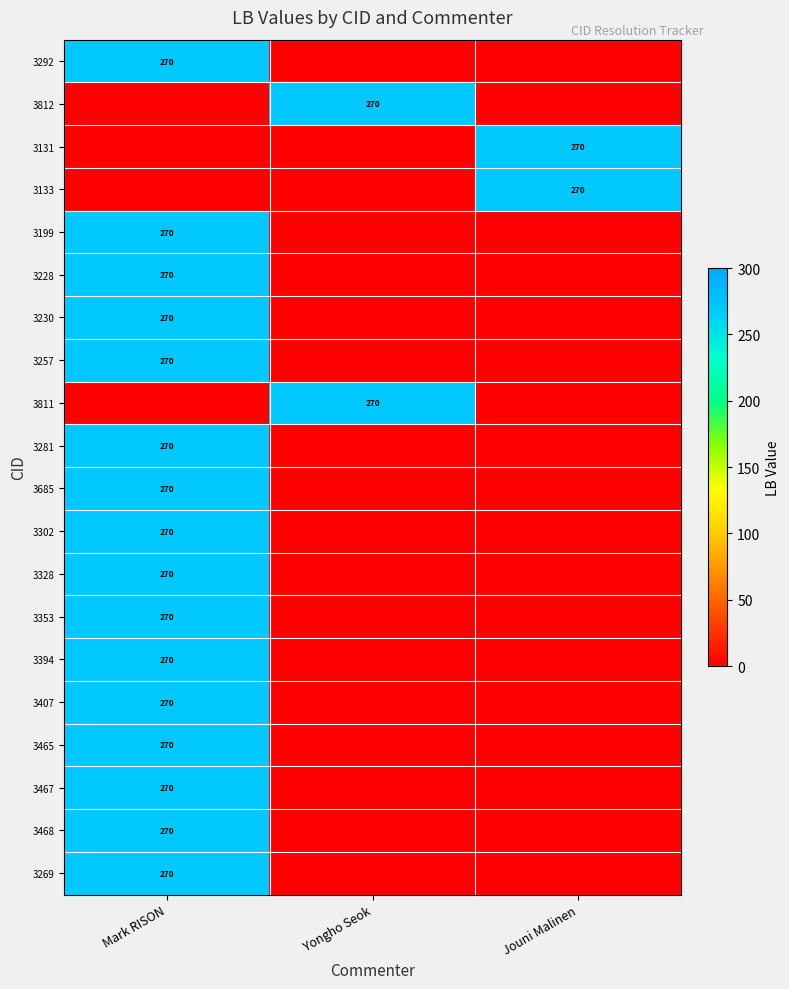

The value of 3257 at Mark RISON is 270. True or false?

True